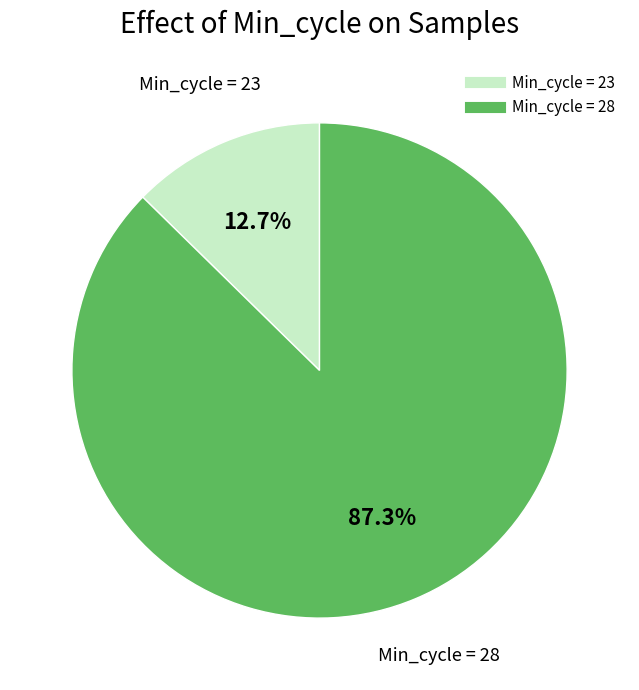

Count the number of slices in the pie.

2